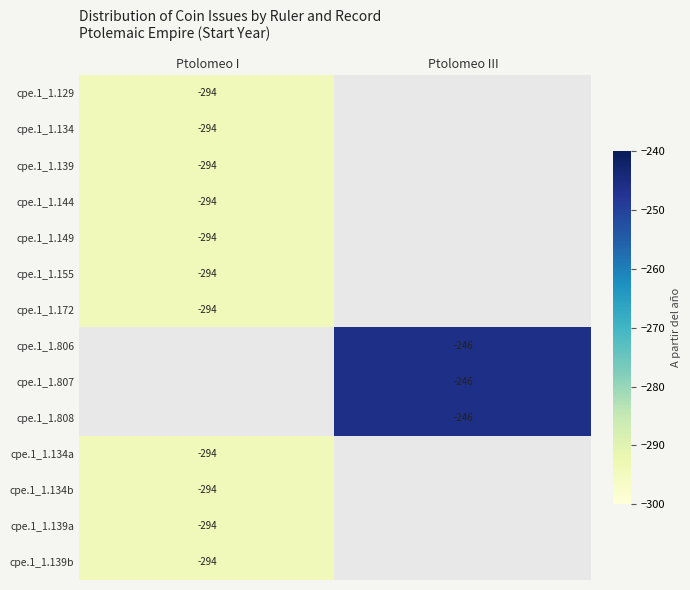

How many data points does each series have?

2